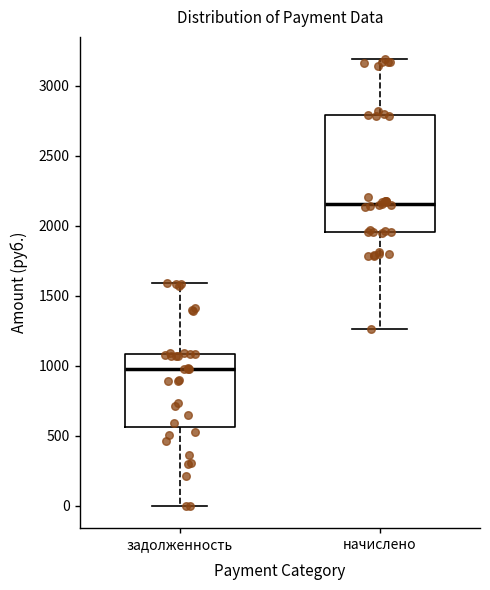

Reading left to right, read every box against the y-axis: the position of its median line, the range the box covers, and the ends of its whiskers. The values are not printed on the chart, so give them approximately, as read against the axis.

задолженность: median 1000, box 550 to 1100, whiskers 0 to 1600
начислено: median 2150, box 1950 to 2800, whiskers 1250 to 3200